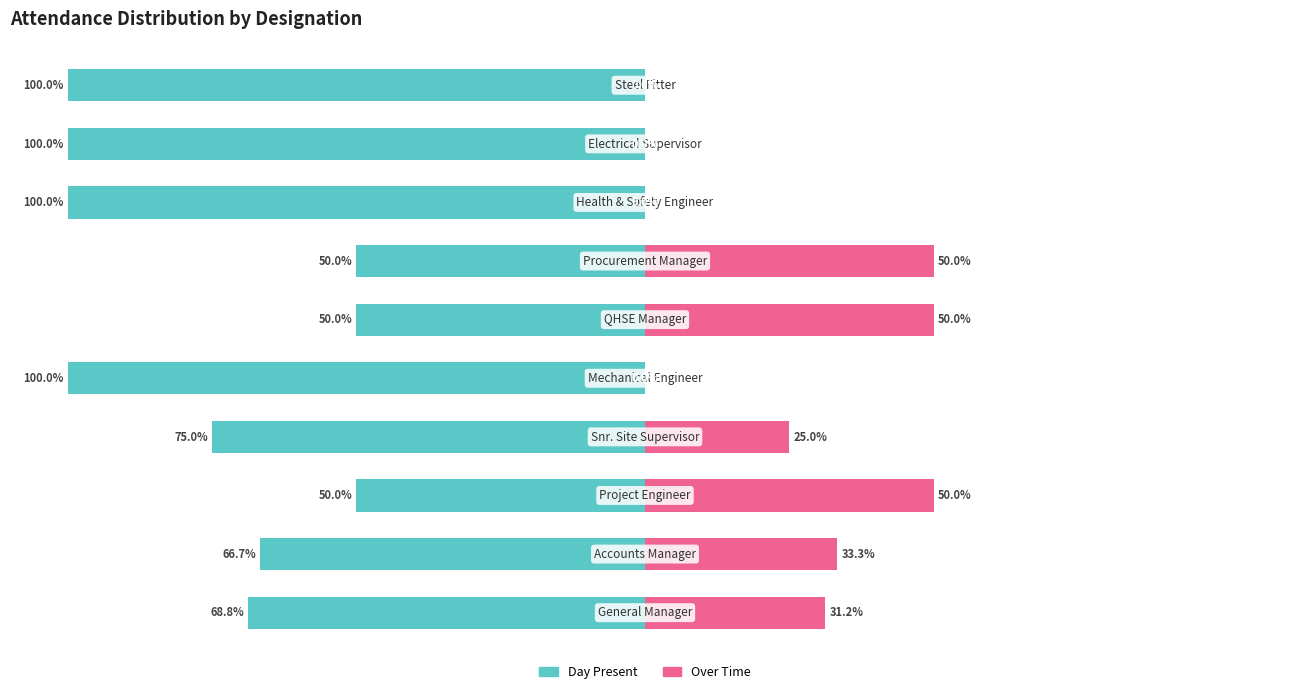

Where does the Day Present series first go above -68?

1